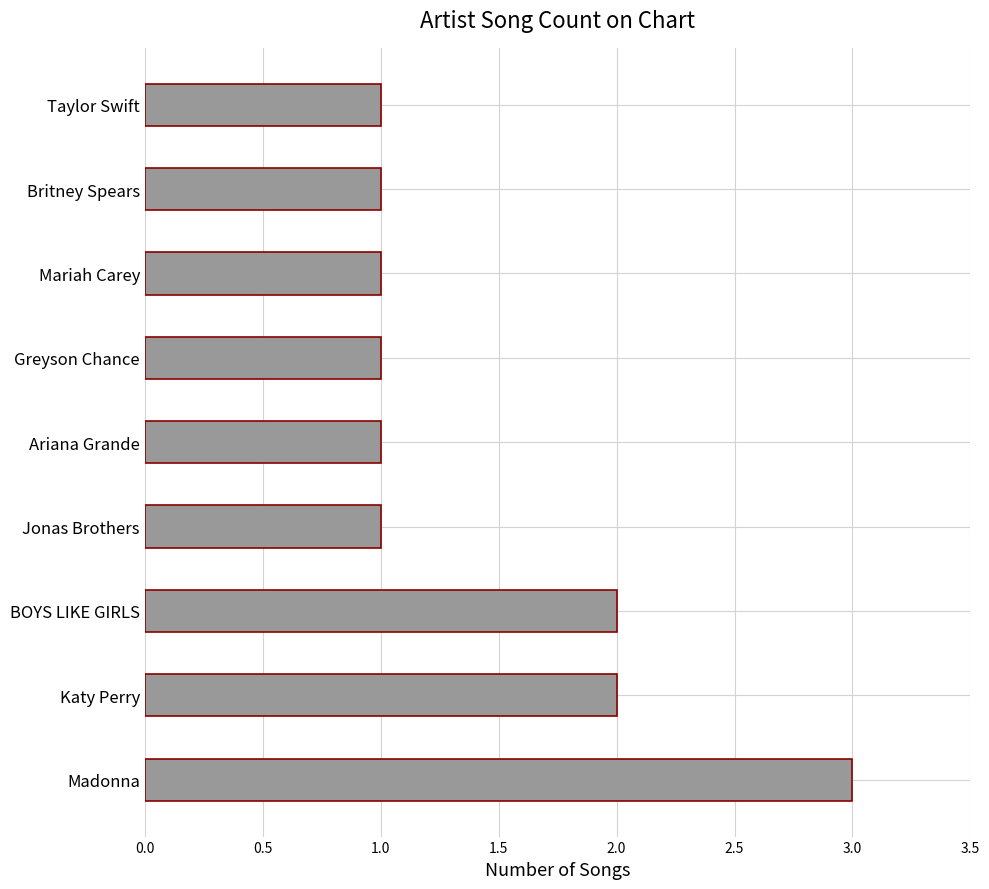

What is the ratio of the value at Katy Perry to the value at Mariah Carey?

2.0